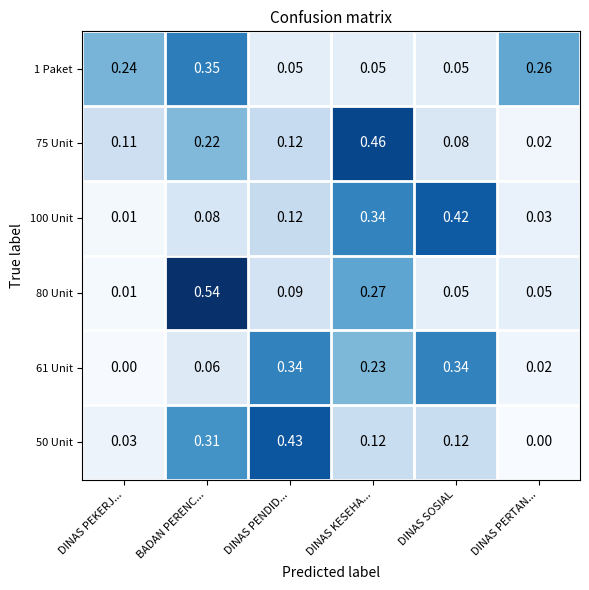

List the labels in order of 75 Unit value, smallest first.

DINAS PERTAN..., DINAS SOSIAL, DINAS PEKERJ..., DINAS PENDID..., BADAN PERENC..., DINAS KESEHA...